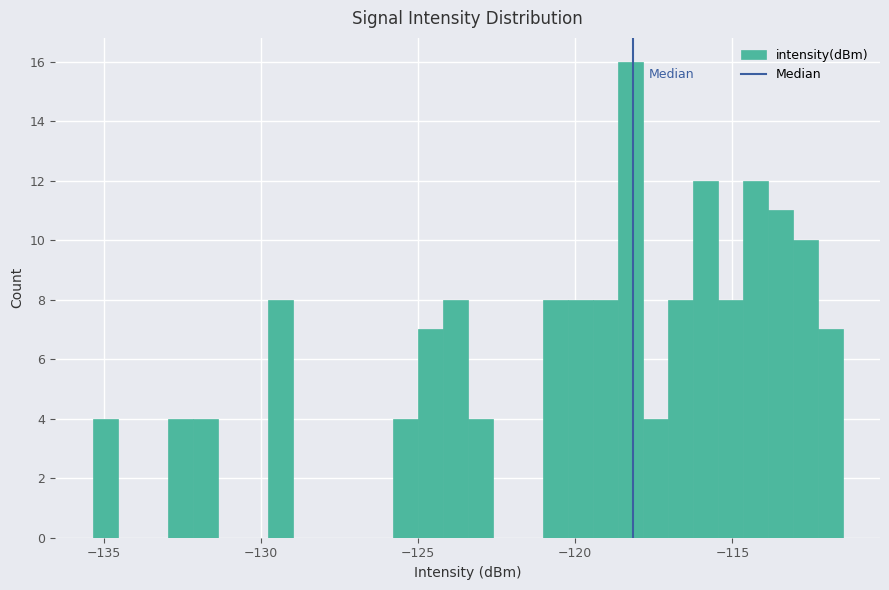

Read against the x-axis, roughly where is the centre of the tallest bar?

-118.5